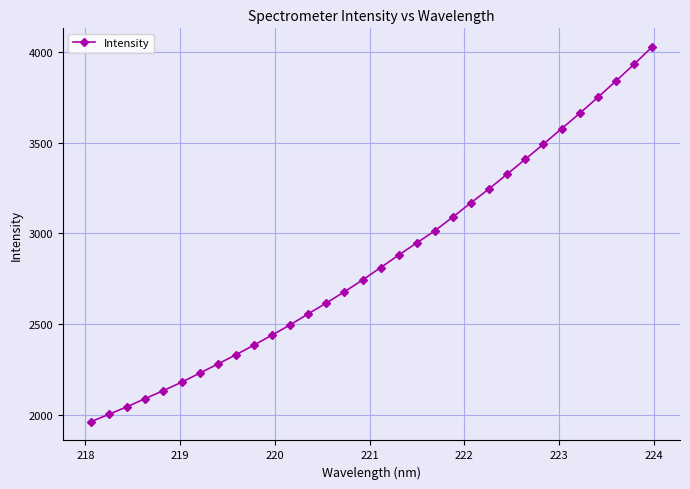

True or false: there are more than 2 points higher than both neighbors.

False